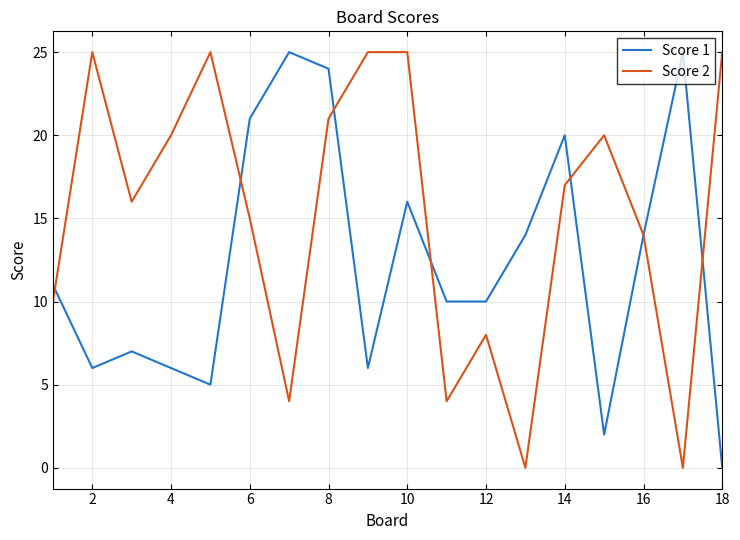

List the series in order of their overall mean, highest first.

Score 2, Score 1